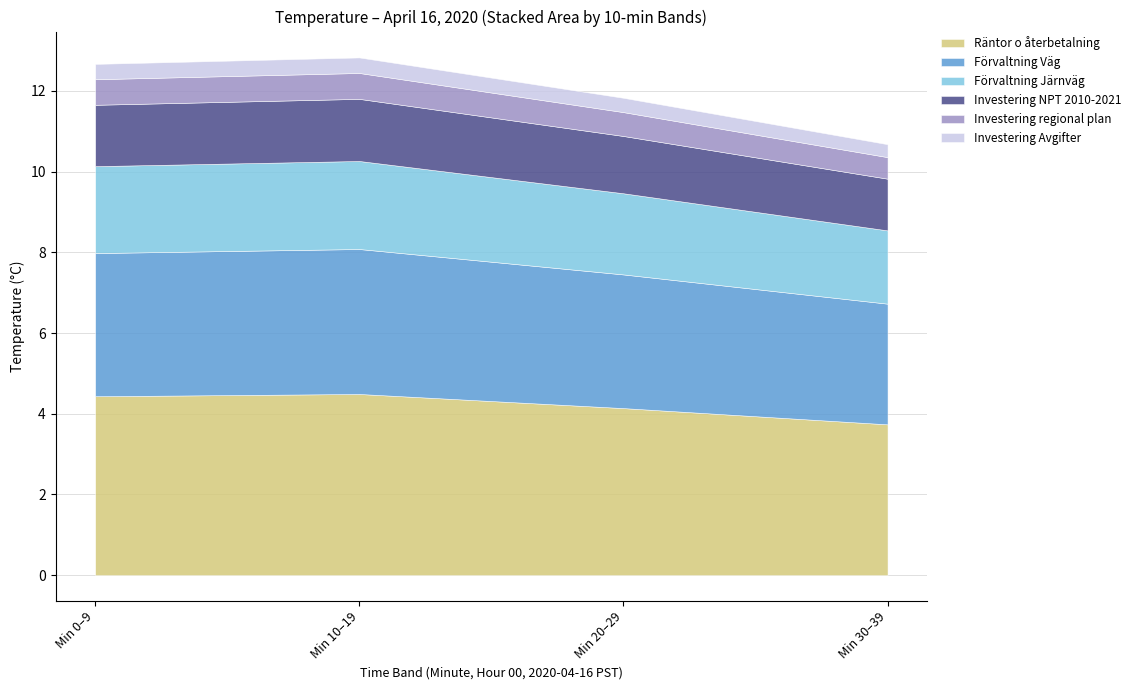

What is the lowest value of the Räntor o återbetalning series?

3.7